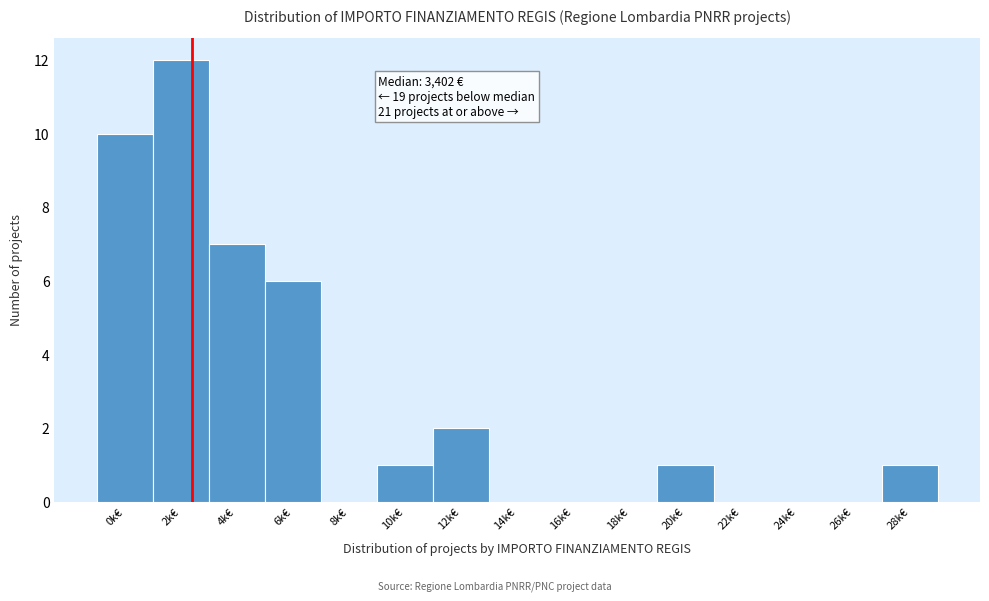

Reading left to right, what are all the values shown in this chart?

0k€=10	2k€=12	4k€=7	6k€=6	8k€=0	10k€=1	12k€=2	14k€=0	16k€=0	18k€=0	20k€=1	22k€=0	24k€=0	26k€=0	28k€=1